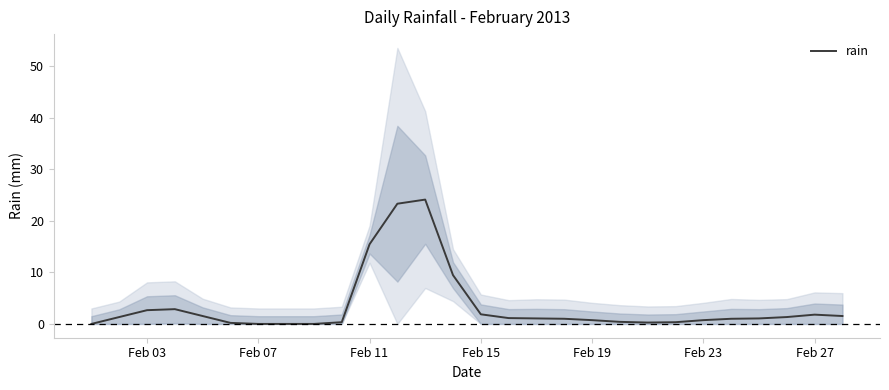

What is the value of the 15th point from the left?

1.9